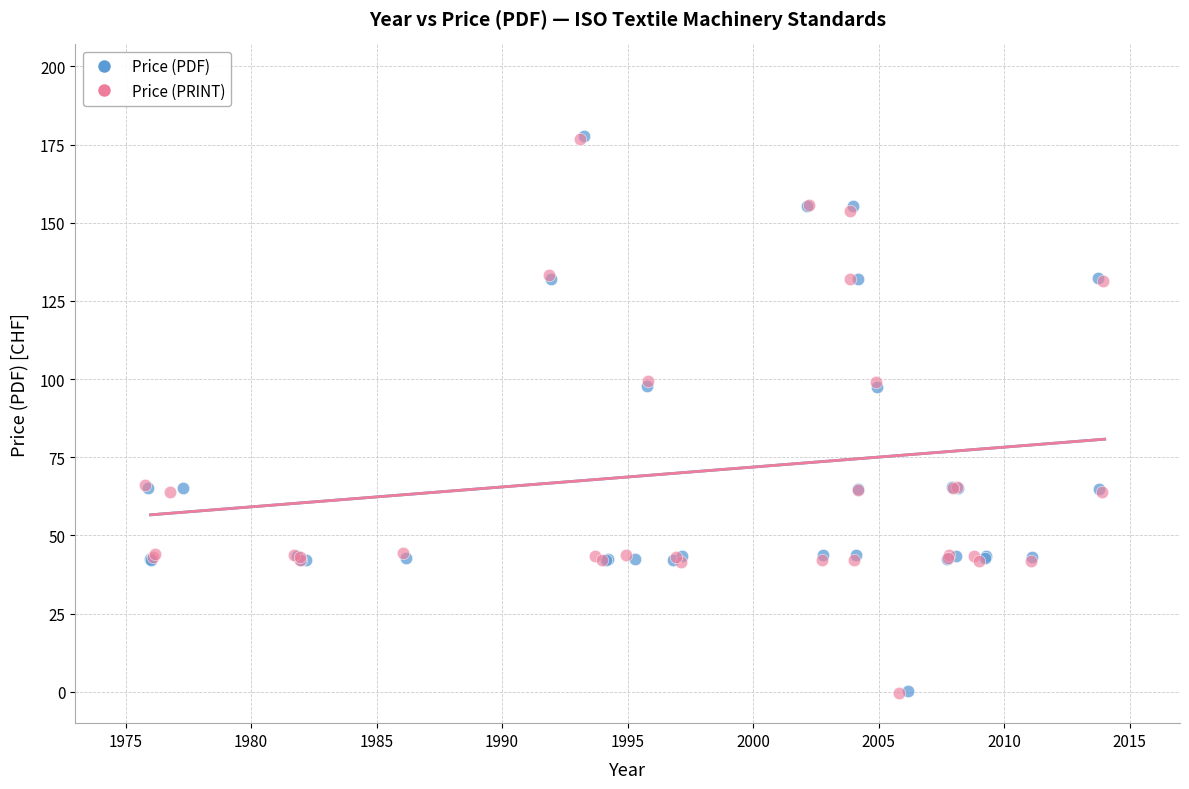

Which series has the largest Y range (max minus min)?

Price (PDF)